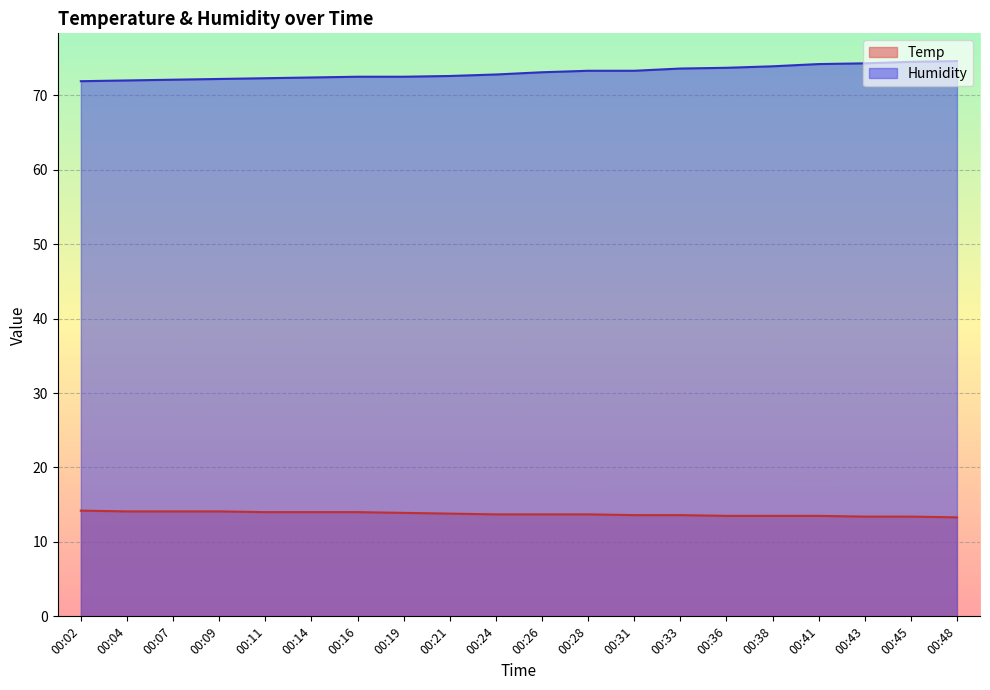

True or false: Temp and Humidity intersect in this chart.

False